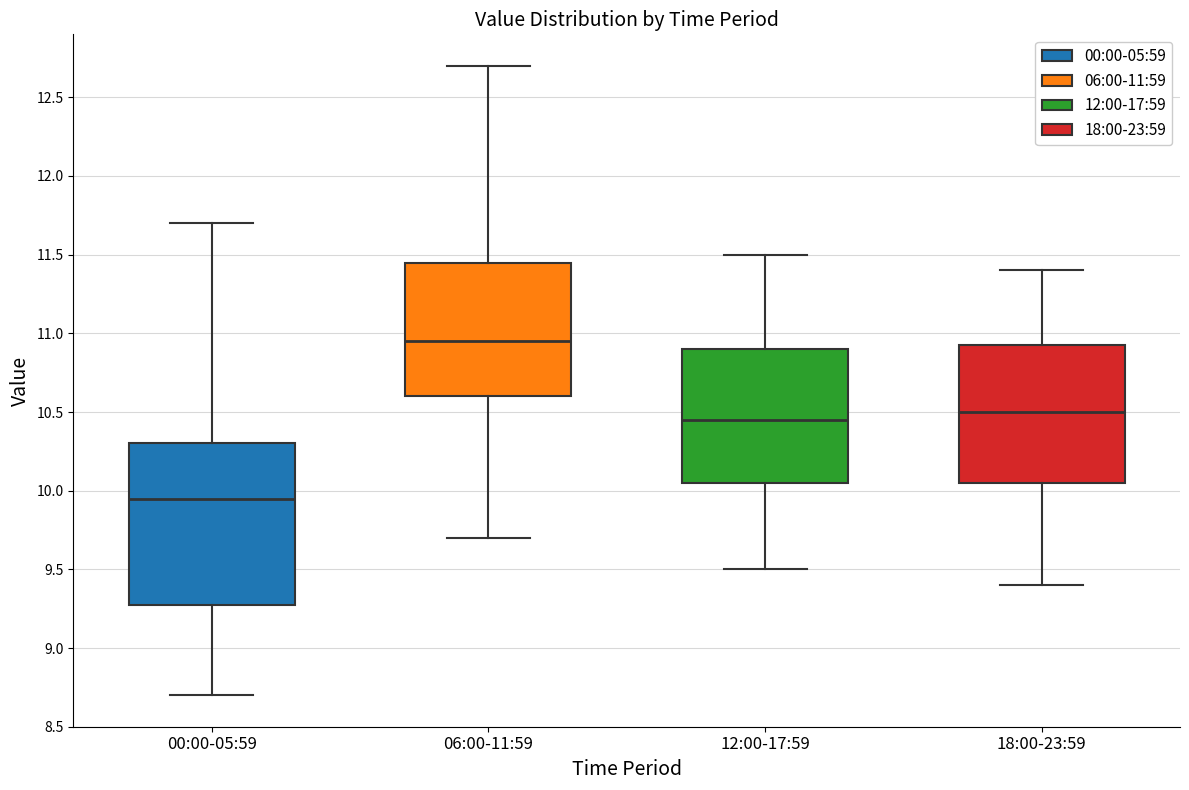

Which box has the highest median line?

06:00-11:59